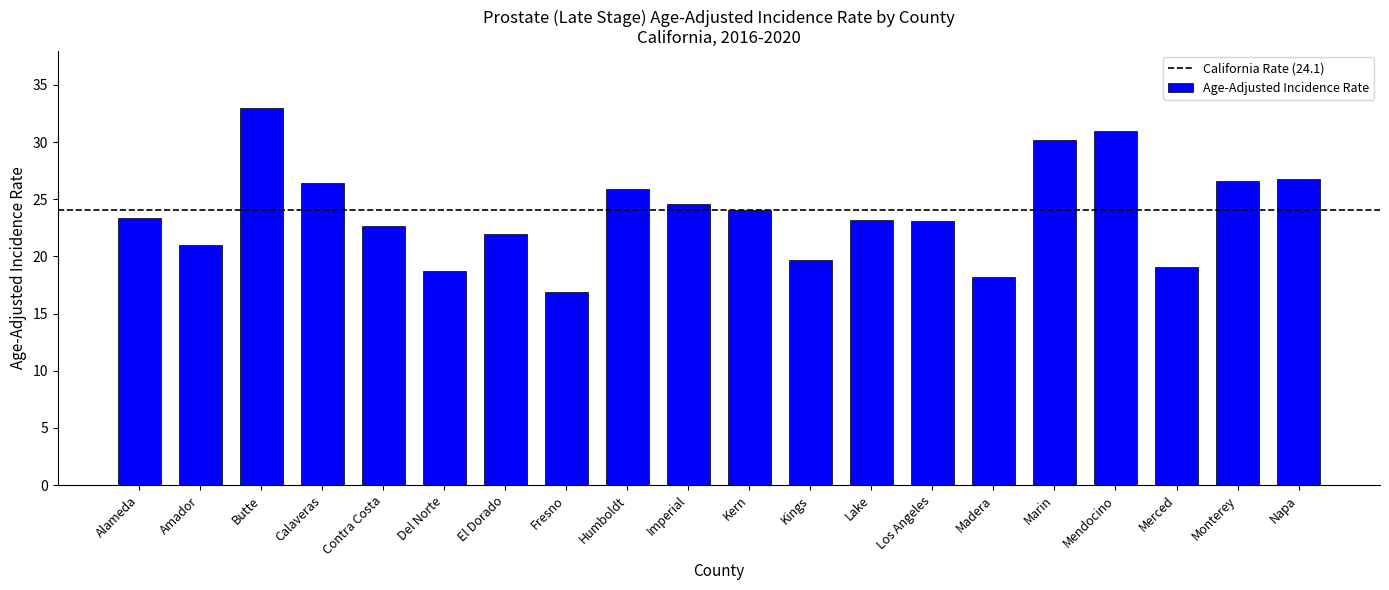

Count the number of data series in this chart.

1